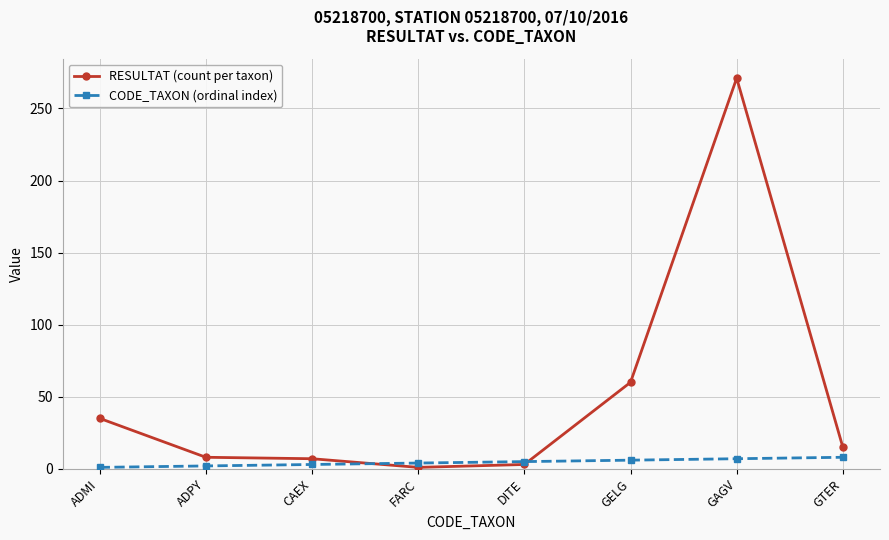

Count the number of data series in this chart.

2